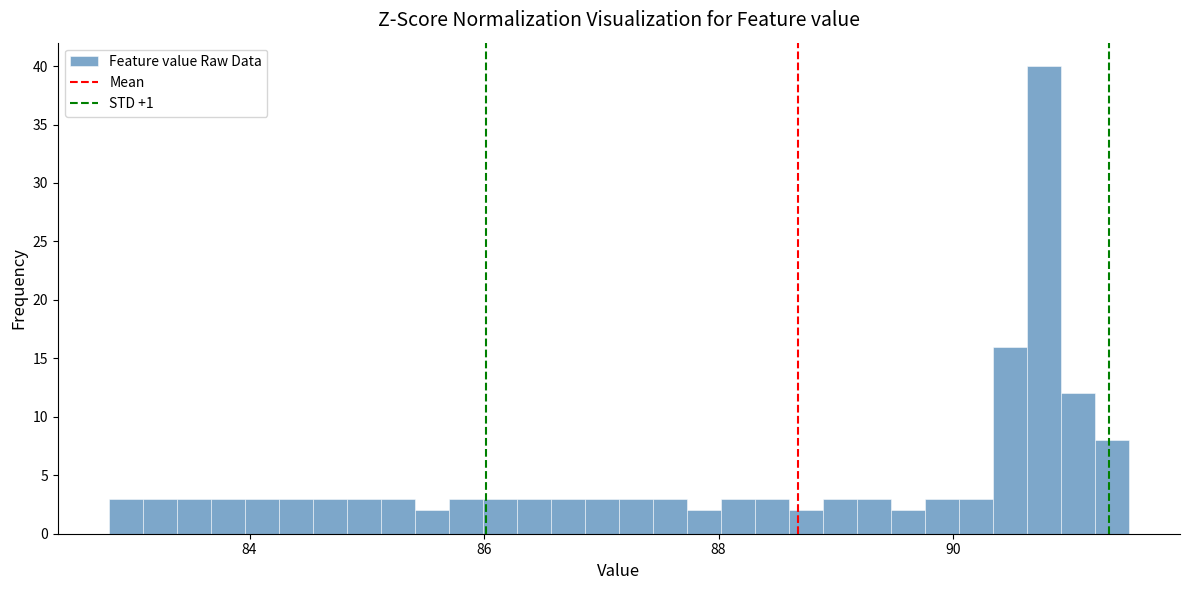

Around what value on the x-axis is the tallest bar? Give the approximate position of its centre, as read against the axis.

90.8